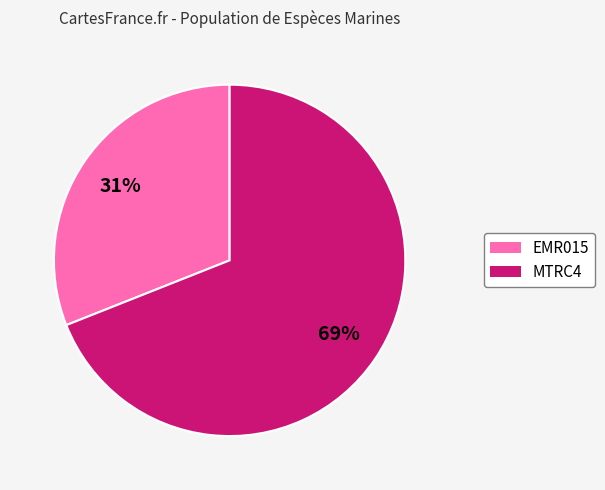

Which slice is the largest?

MTRC4